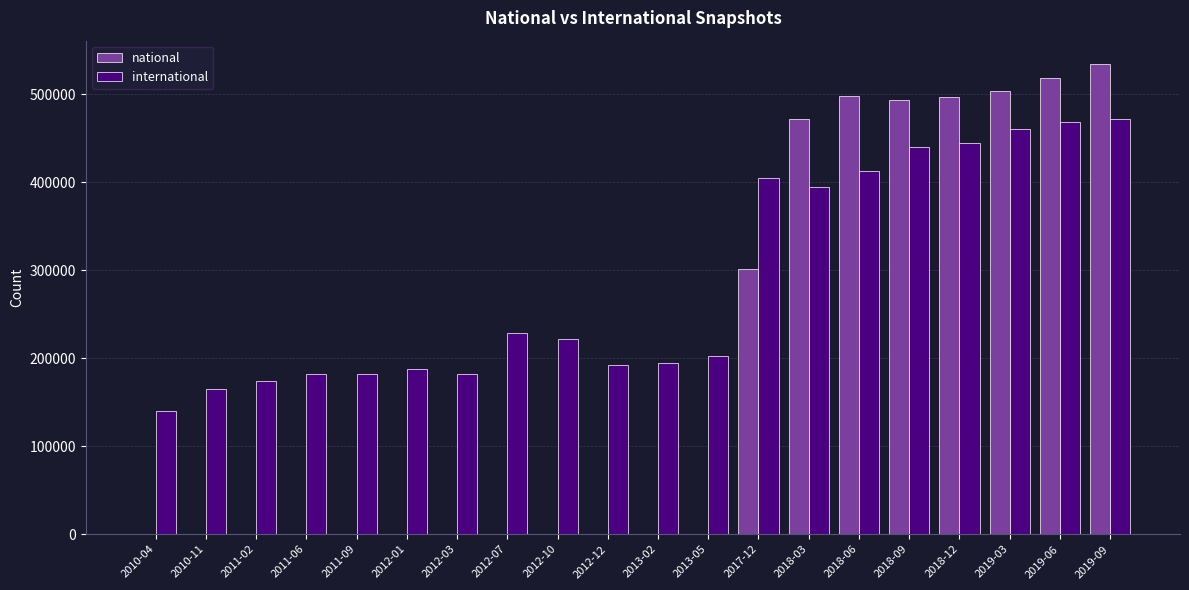

At which label is national closest to 267092?

2017-12